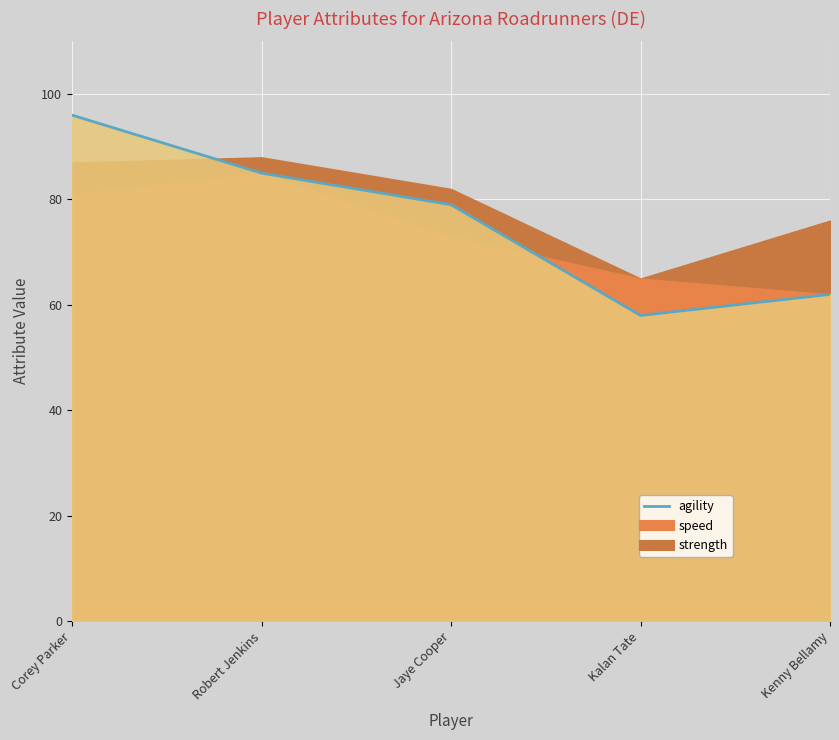

The chart shows a value of 79 at Jaye Cooper. True or false?

True